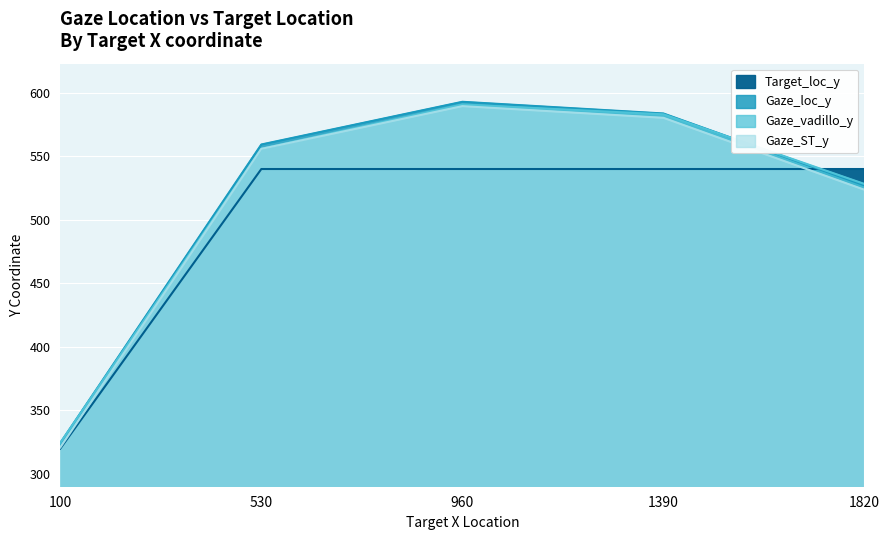

Which series has the largest total across all categories?

Gaze_loc_y